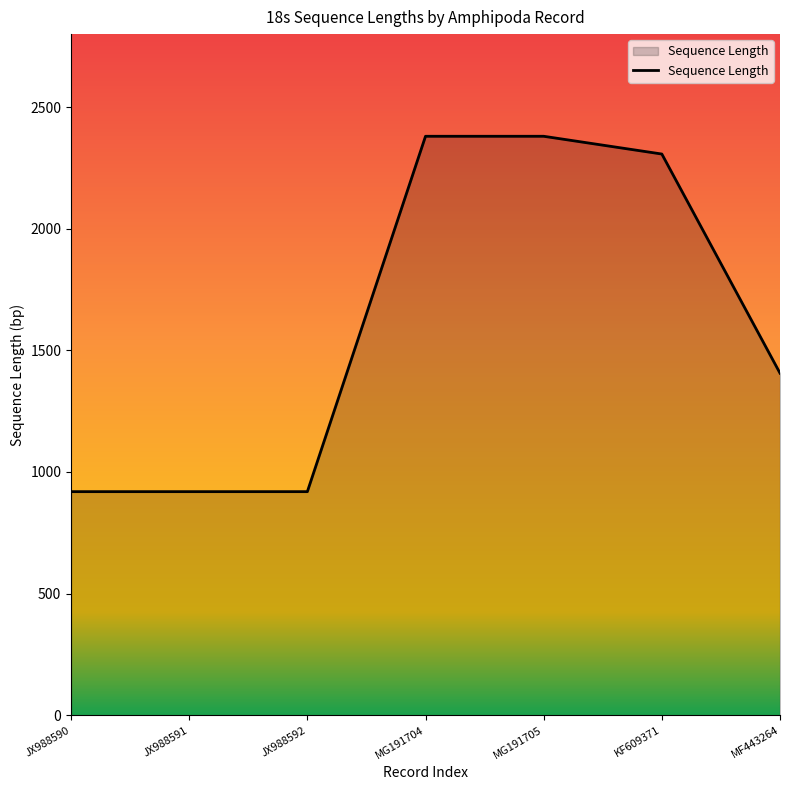

Count the number of data series in this chart.

1